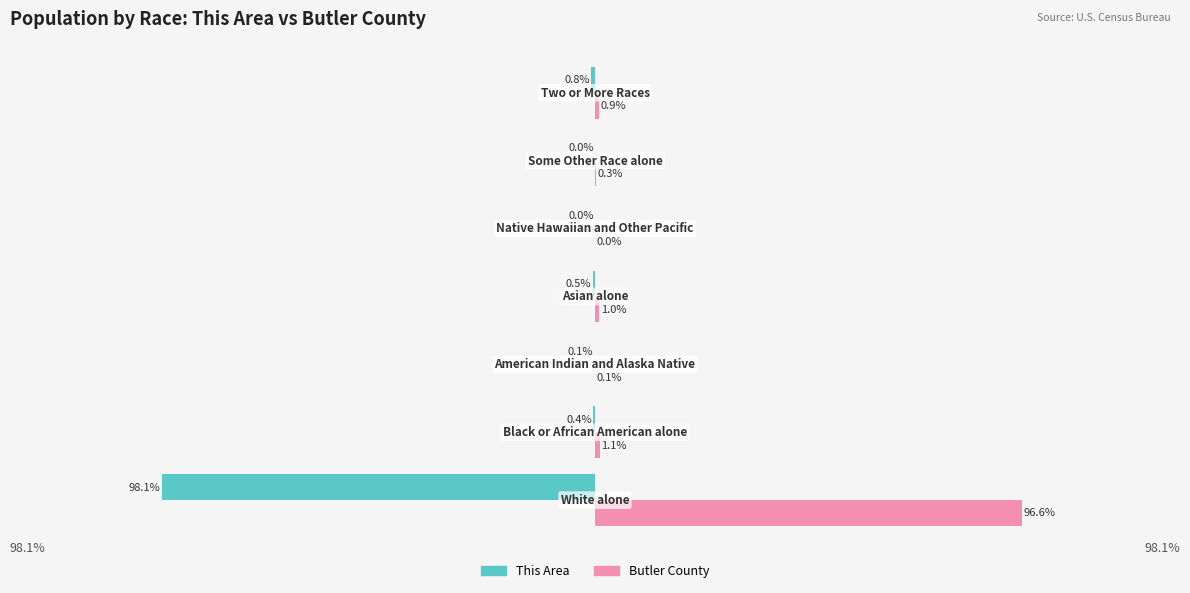

Which series has the largest total across all categories?

Butler County